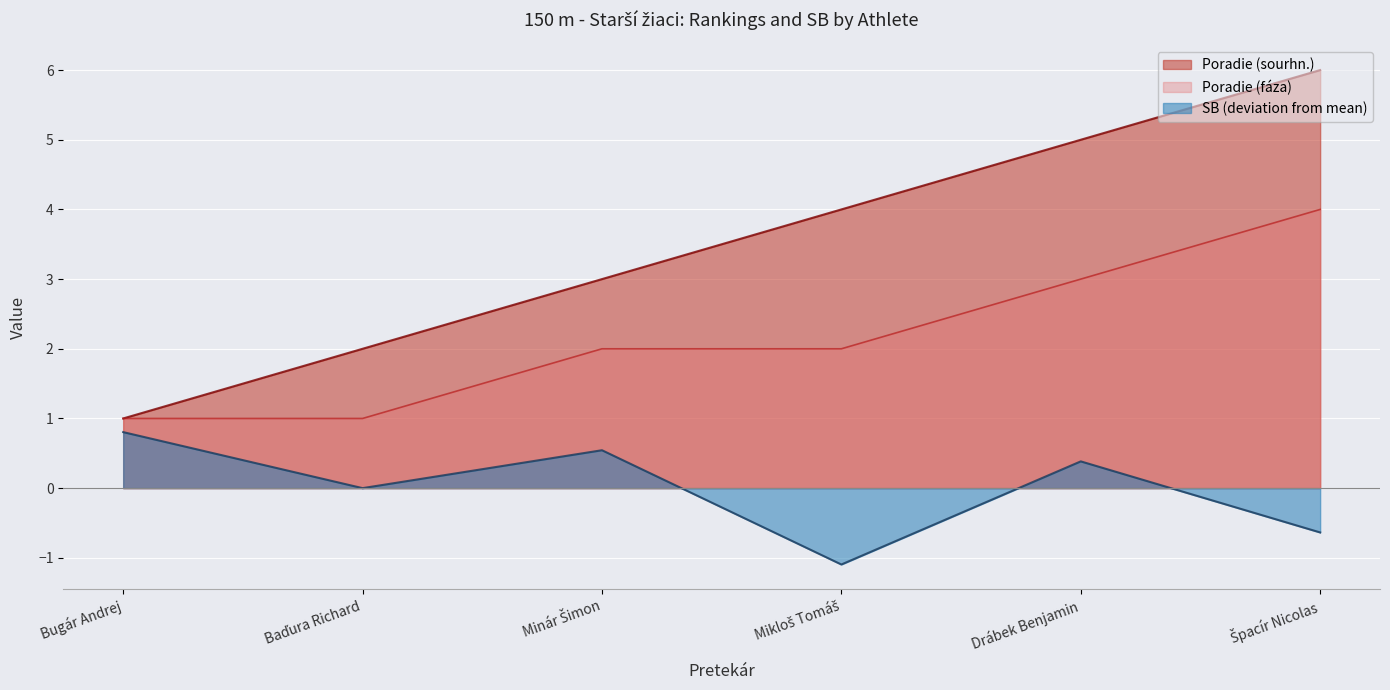

What is the label of the 1st point from the right?

Špacír Nicolas